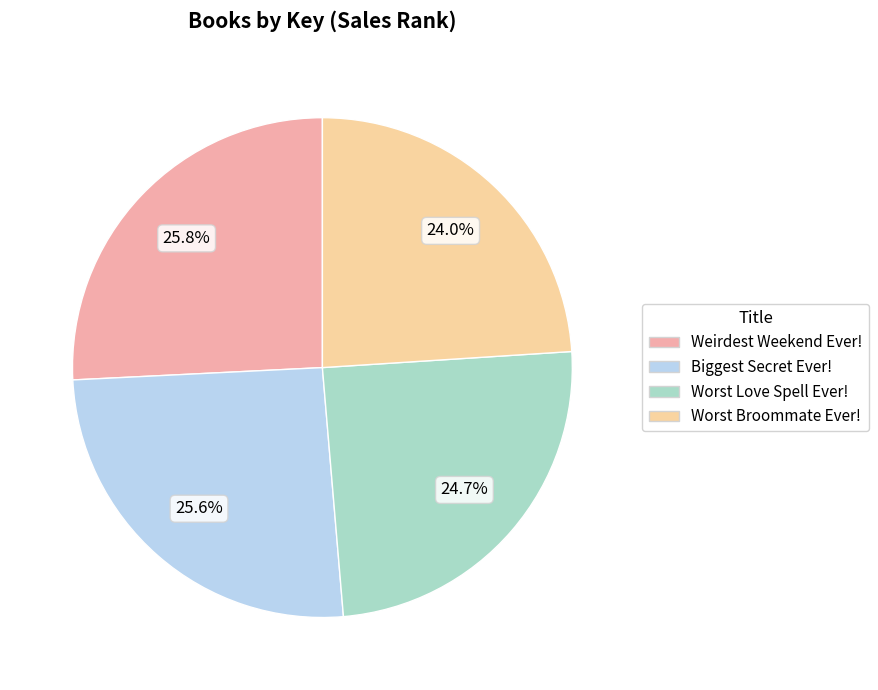

How many slices are in this pie chart?

4